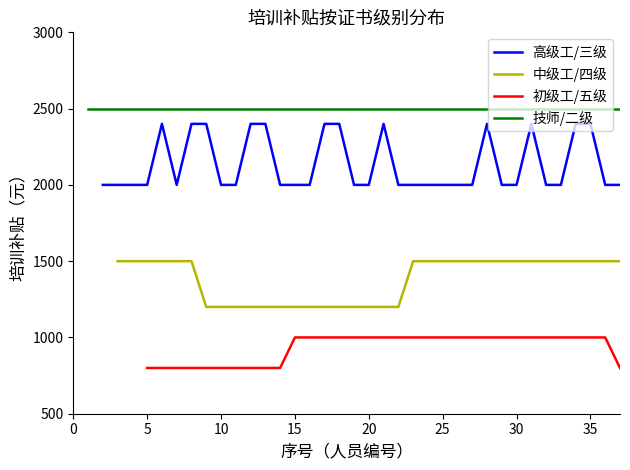

At 5, list the series in order from largest to smallest.

技师/二级, 高级工/三级, 中级工/四级, 初级工/五级